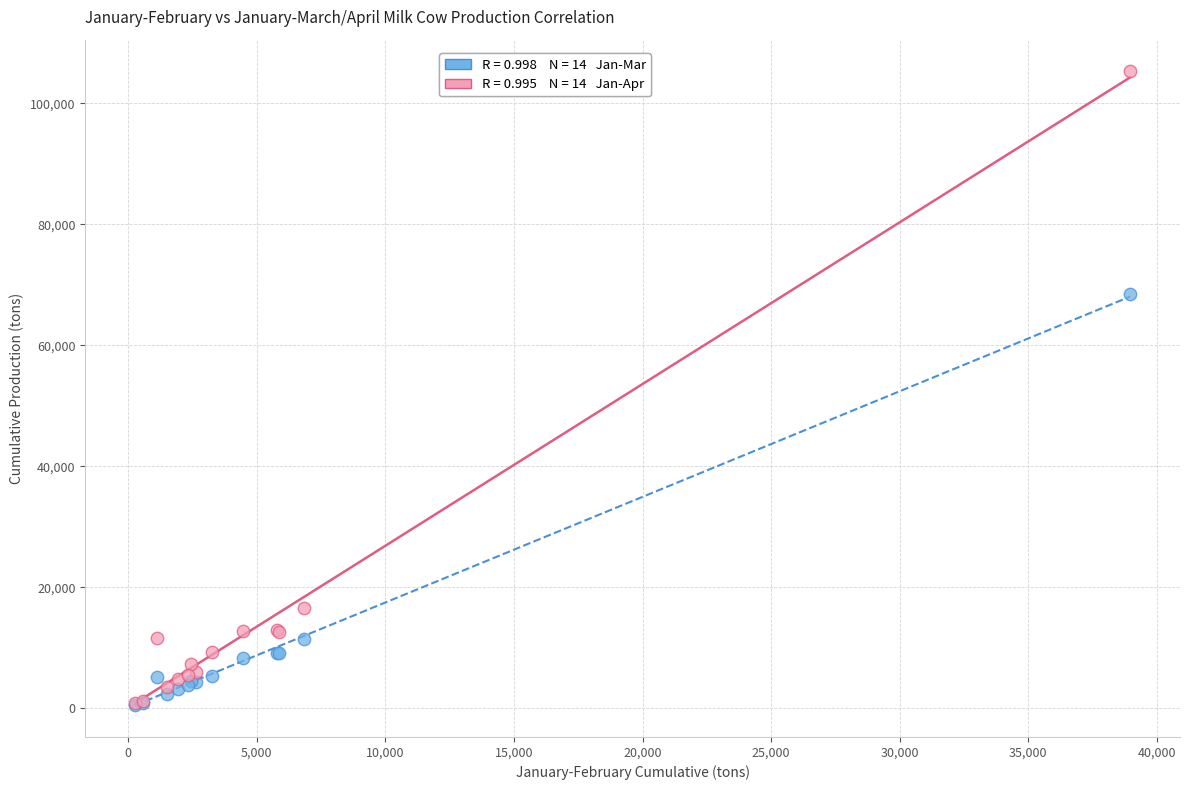

Across all series, what Y value is closest to 52898?

68414.4